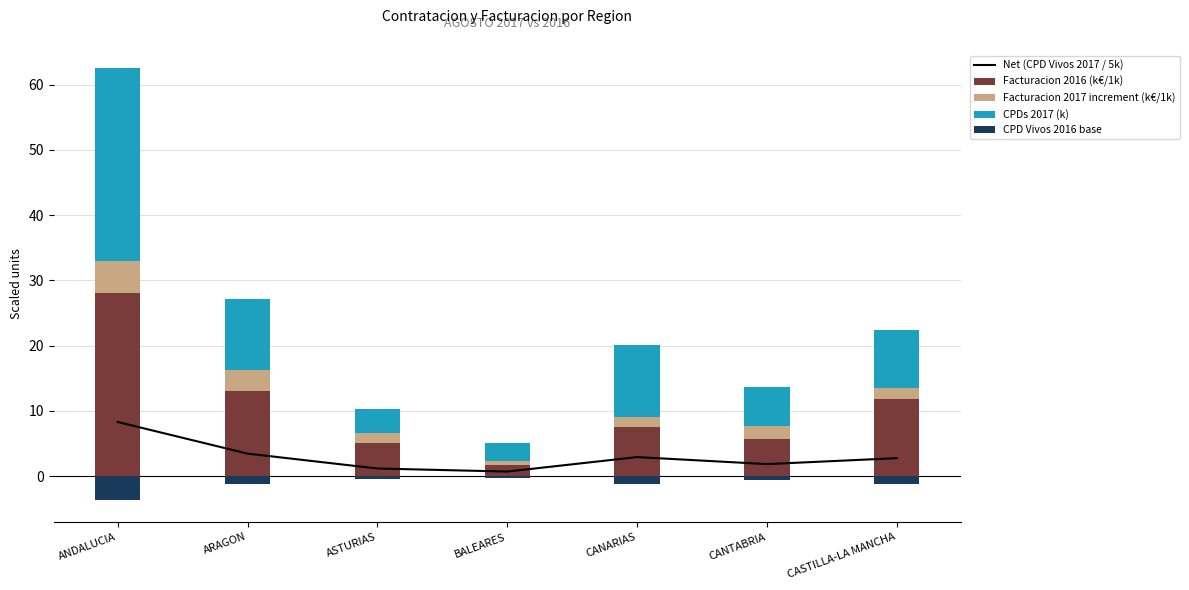

How many data points does each series have?

7